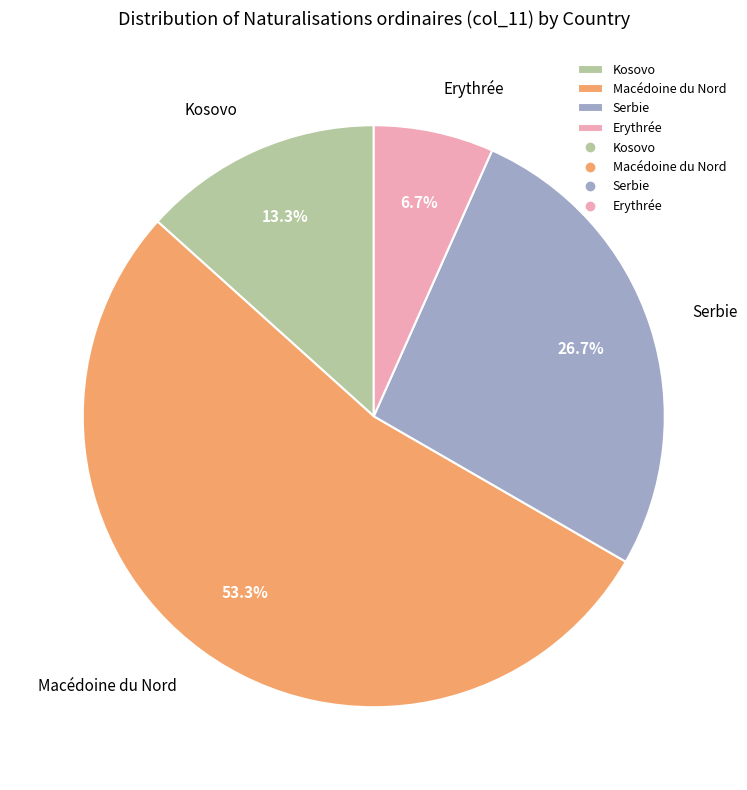

Approximately how many times larger is the value at Macédoine du Nord compared to Erythrée?

8.0